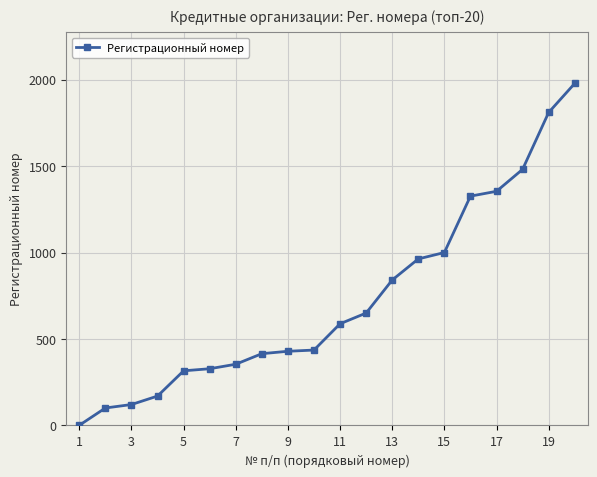

The value of Регистрационный номер at 17 is 1354. True or false?

True